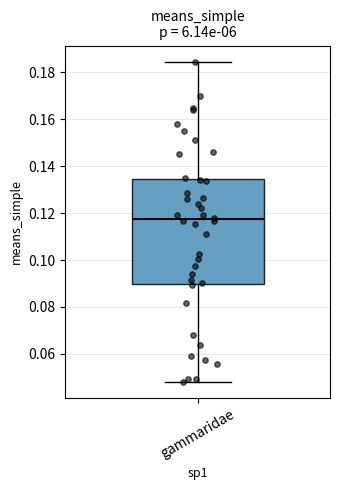

Read this box plot against the y-axis: the position of the median line, the range covered by the box, and the ends of both whiskers. The values are not printed on the chart, so give them approximately, as read against the axis.

median 0.118, box 0.090 to 0.134, whiskers 0.048 to 0.184